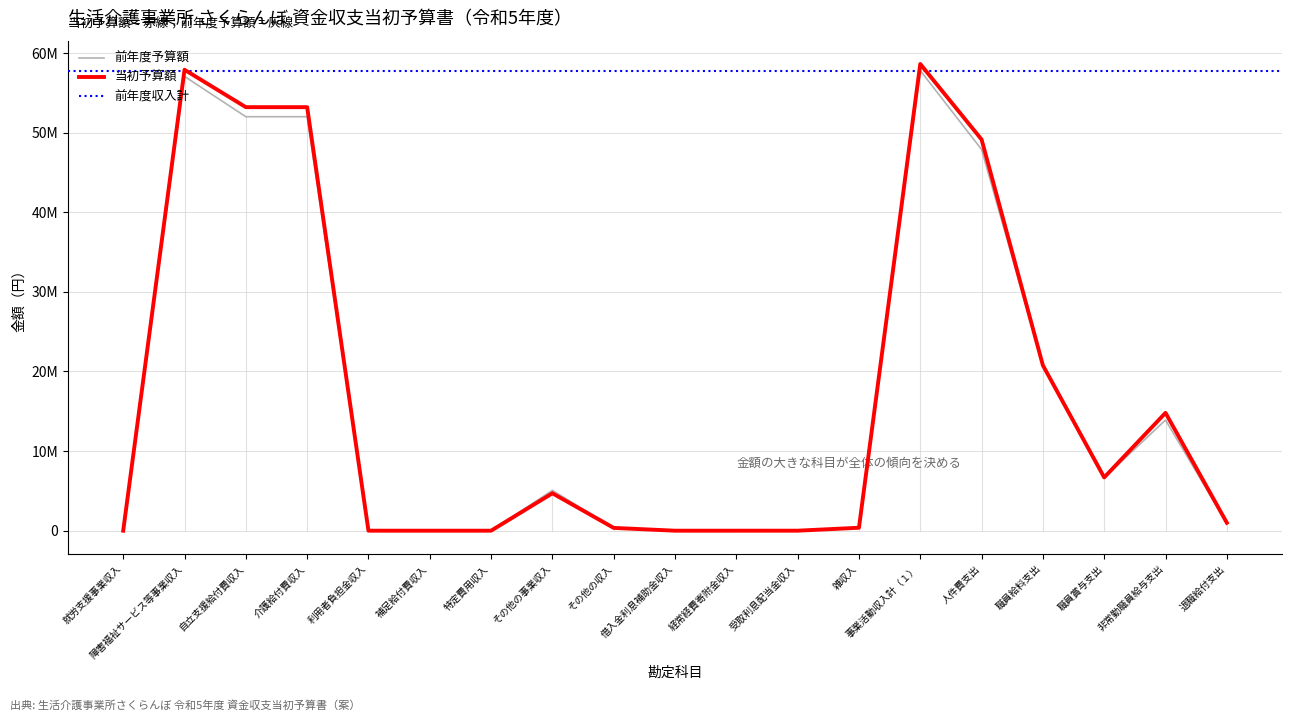

What is the sum of all 当初予算額 values?

320744000